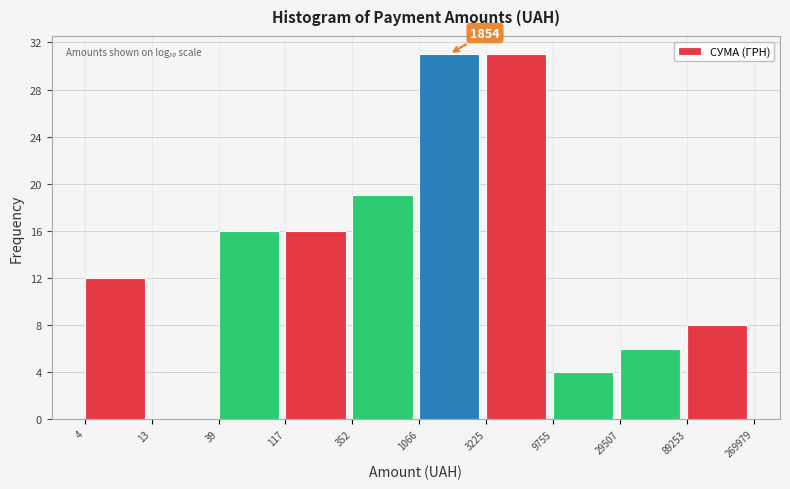

Reading right to left, list all the values displayed in this chart.

89253=8	29507=6	9755=4	3225=31	1066=31	352=19	117=16	39=16	13=0	4=12